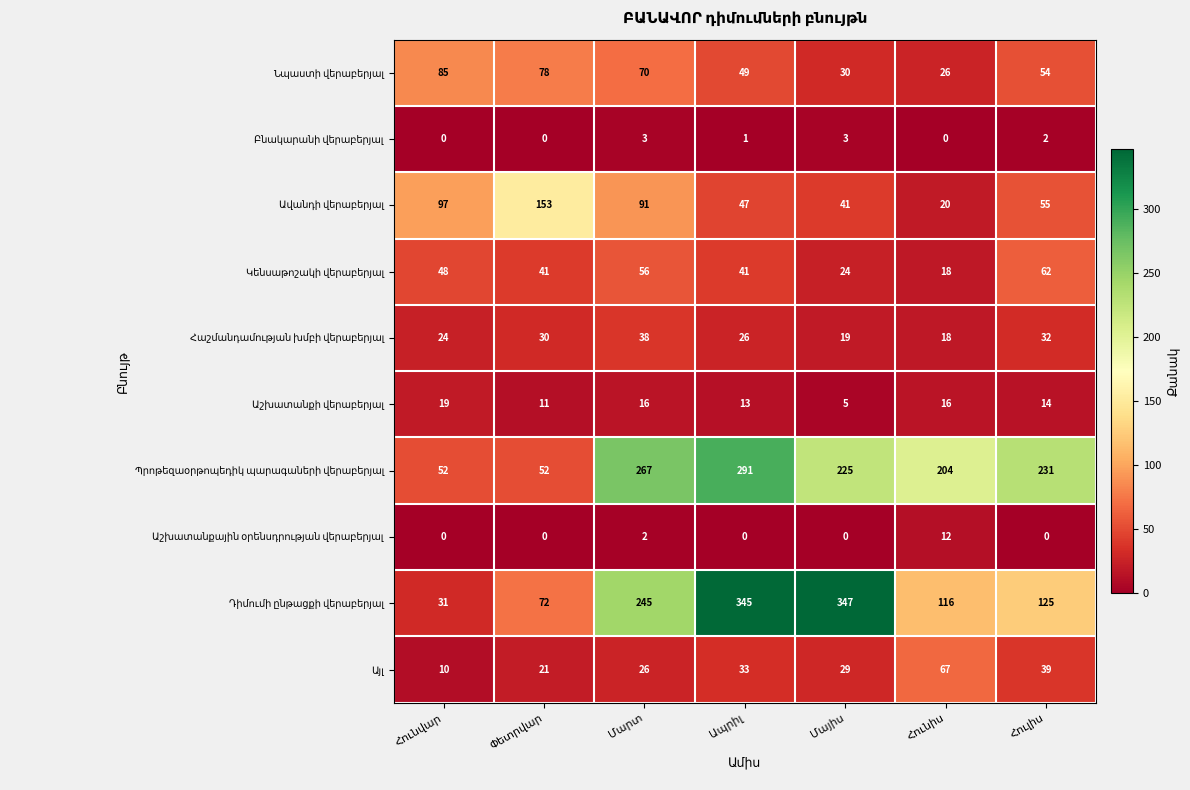

What is the greatest value displayed?

347